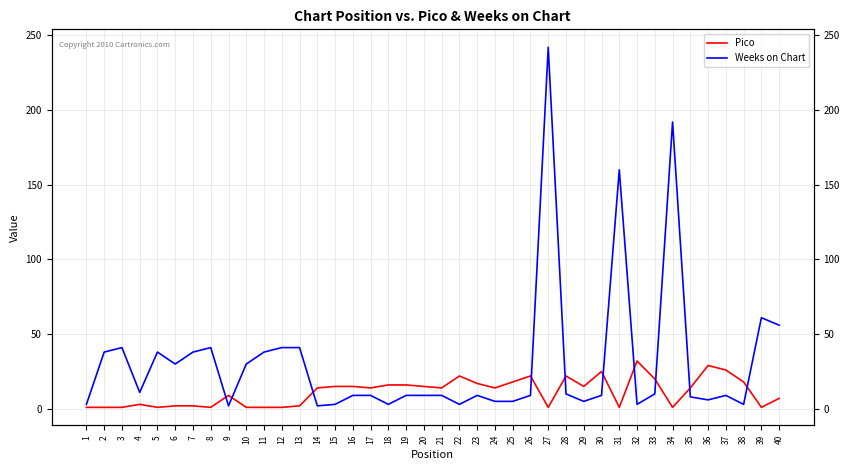

In Pico, how many points are lower than both neighbors (excluding endpoints)?

10